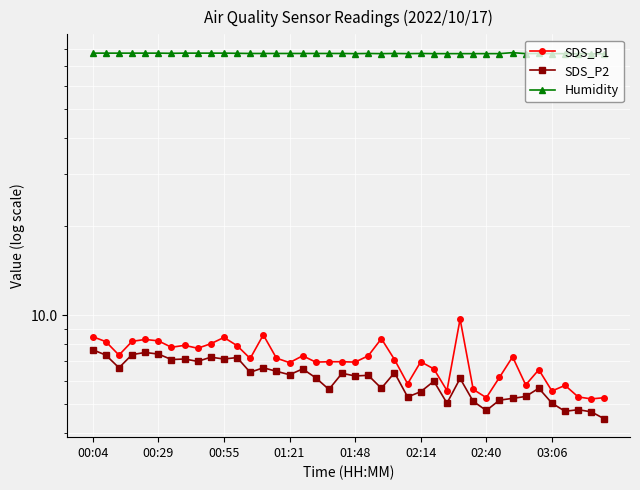

What is the difference between the highest and lowest values at 34?

71.4